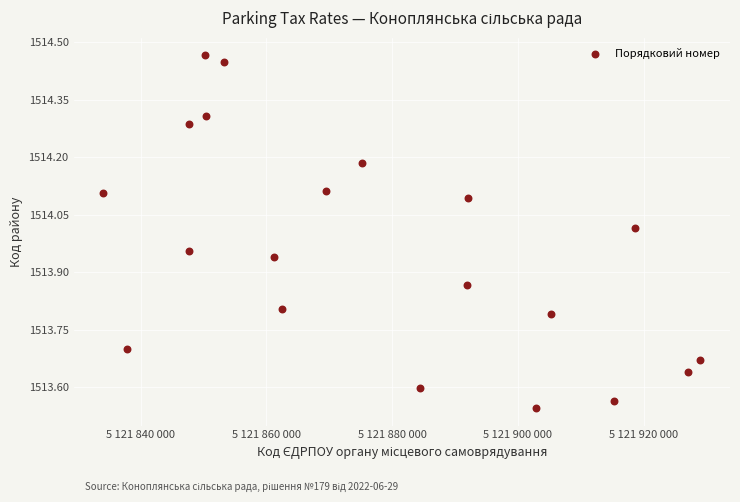

What is the range of X values (max minus min)?

94932.5